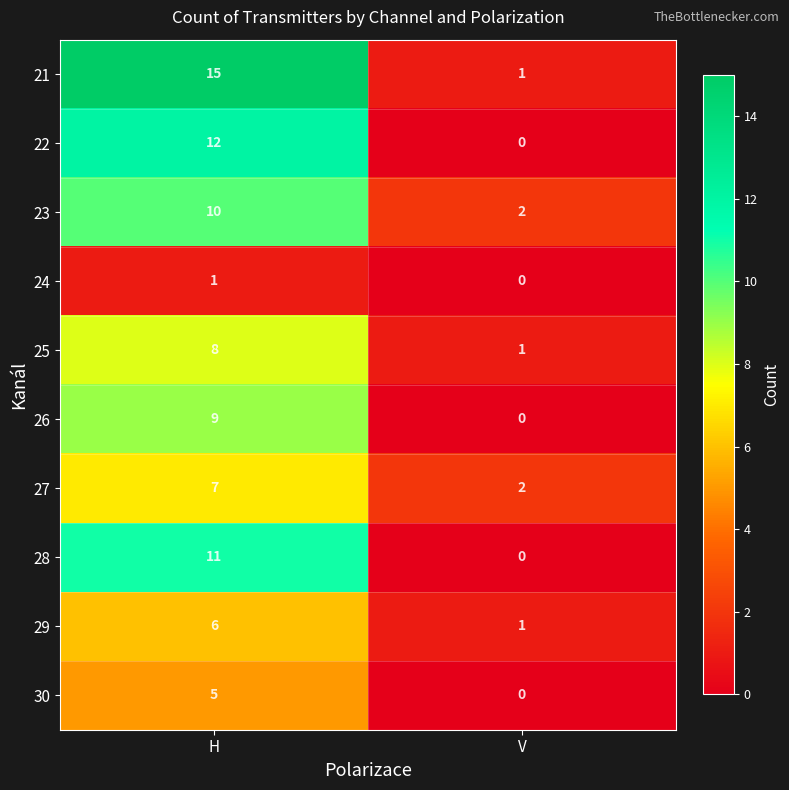

How many positive values does the 22 series have?

1